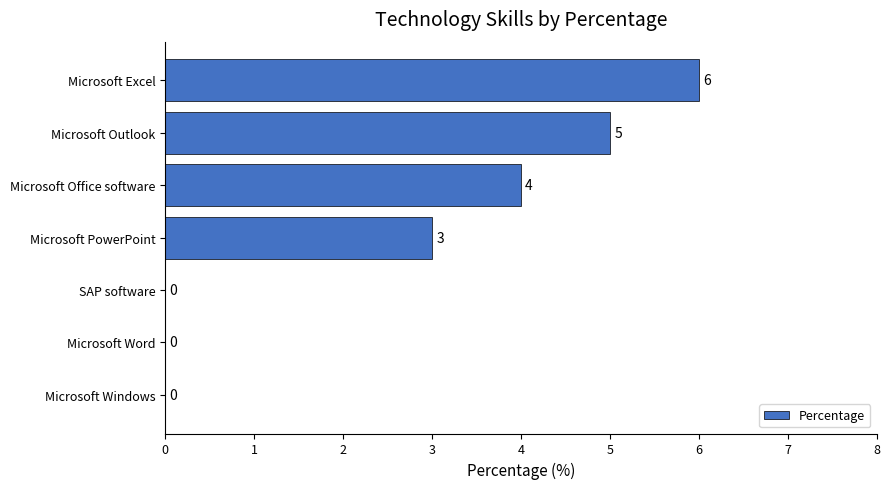

Count the values in the range 0 to 5.

6